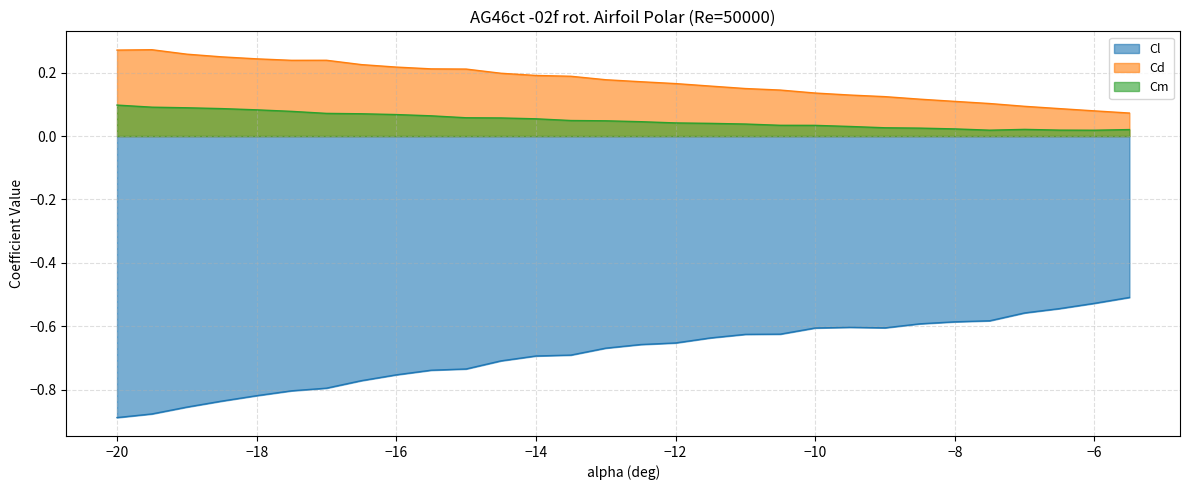

True or false: Cm and Cd intersect in this chart.

False